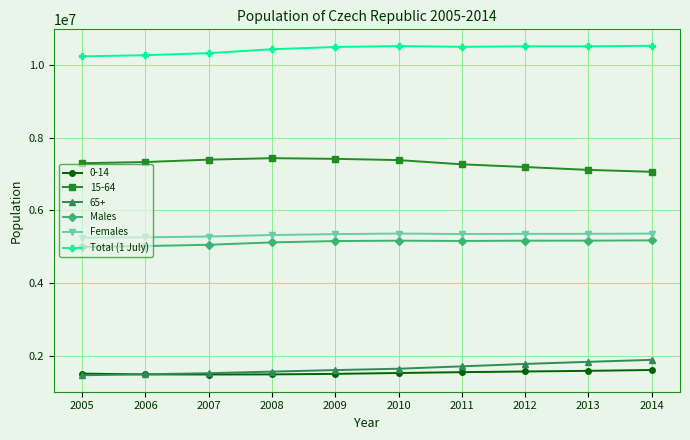

How many lines are shown in the chart?

6